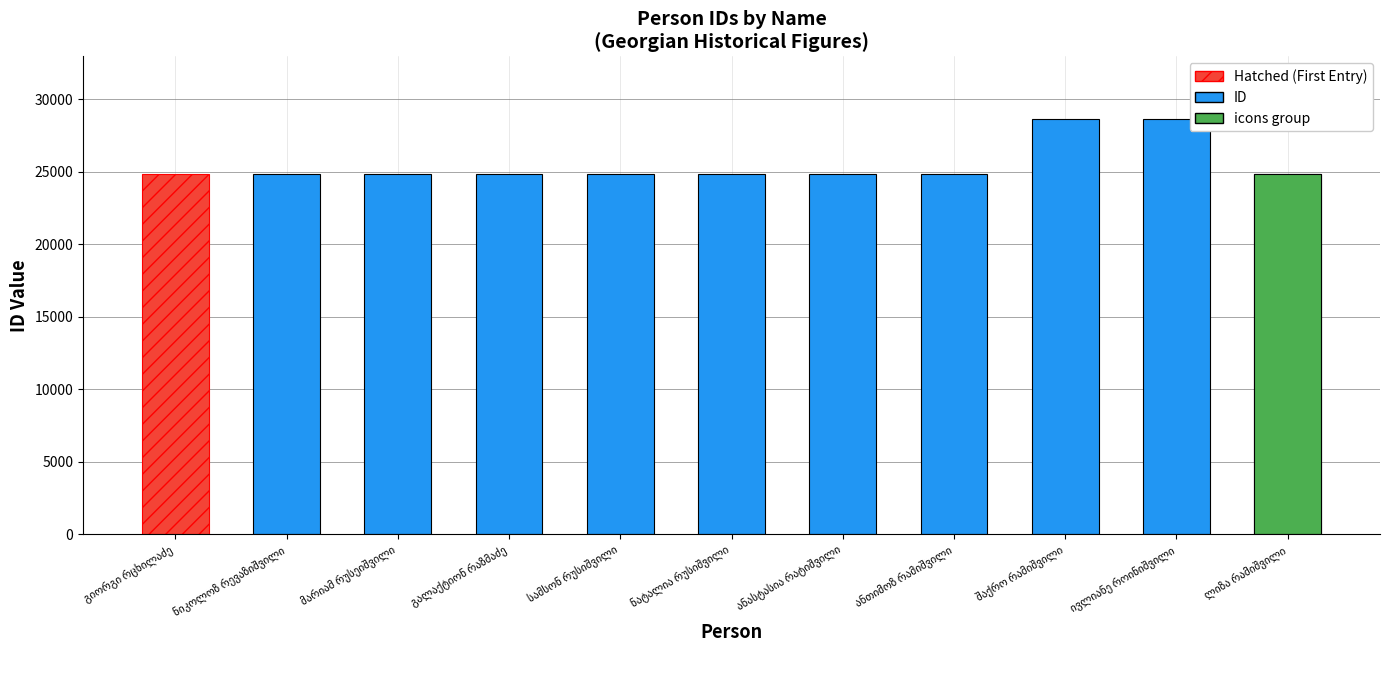

How many values are below 24836?

5